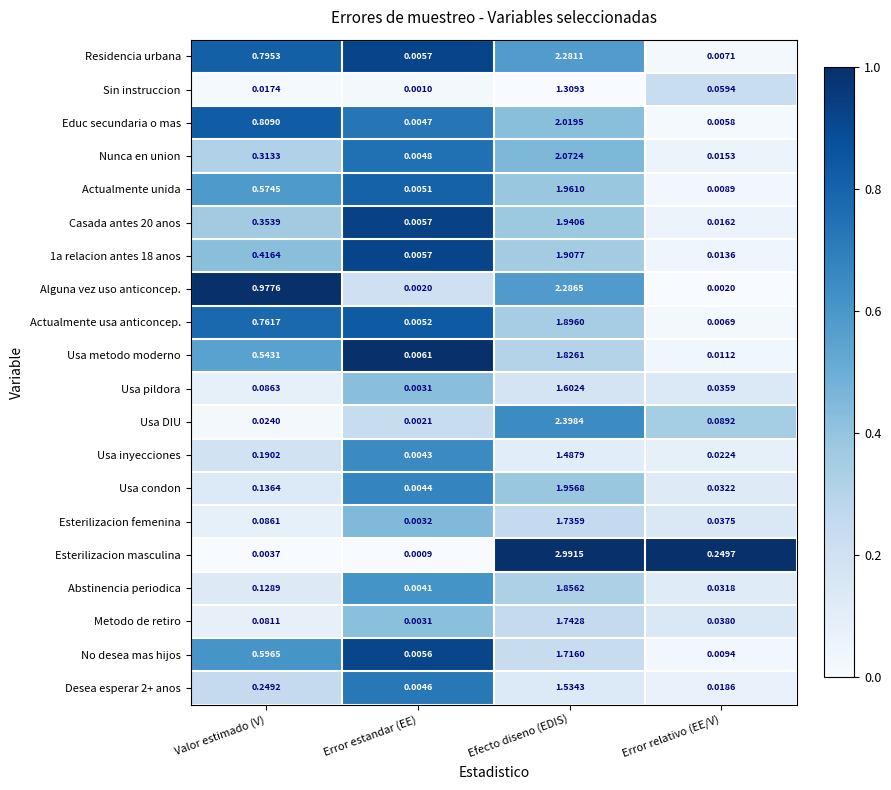

List the labels in order of Usa DIU value, largest first.

Efecto diseno (EDIS), Error relativo (EE/V), Valor estimado (V), Error estandar (EE)